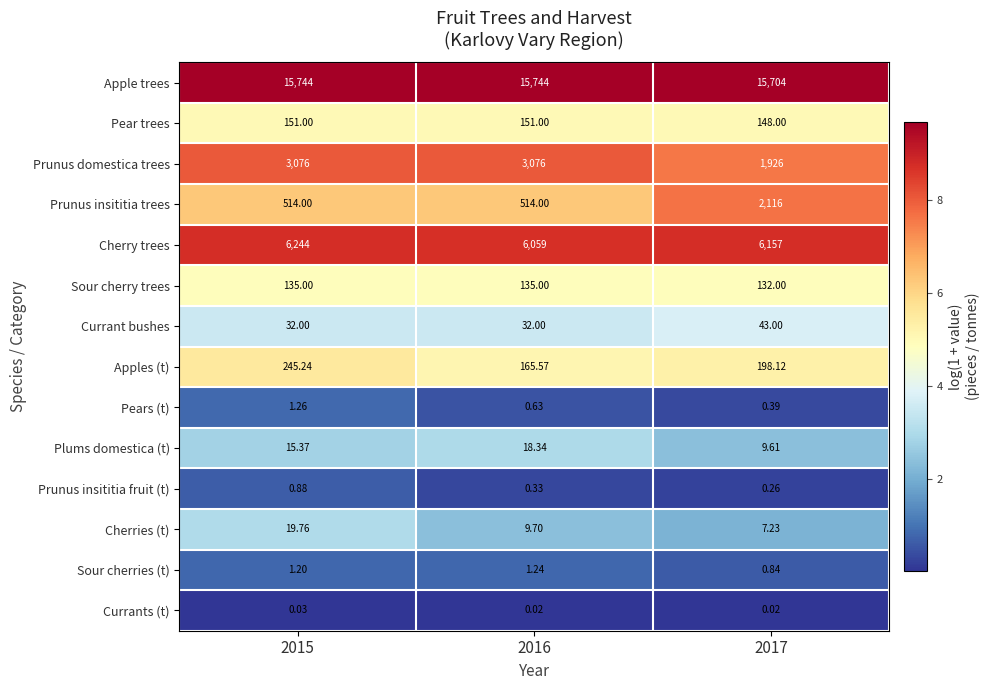

At 2016, list the series in order from largest to smallest.

Apple trees, Cherry trees, Prunus domestica trees, Prunus insititia trees, Apples (t), Pear trees, Sour cherry trees, Currant bushes, Plums domestica (t), Cherries (t), Sour cherries (t), Pears (t), Prunus insititia fruit (t), Currants (t)